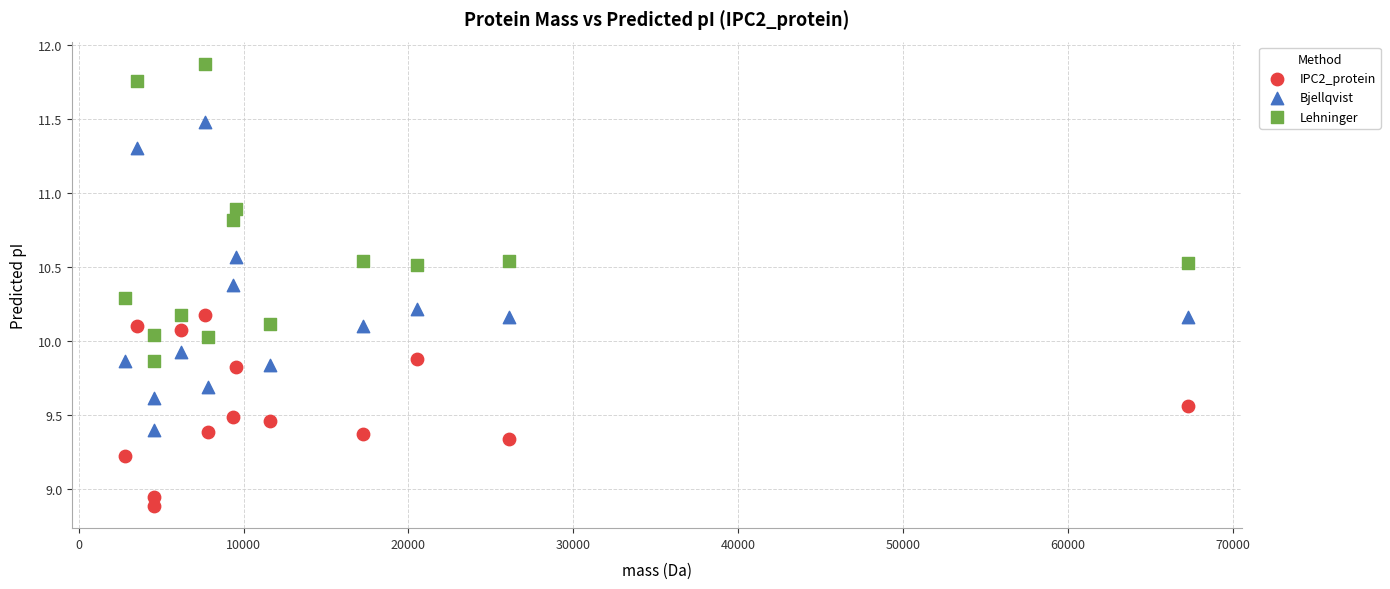

Which series has the largest Y range (max minus min)?

Bjellqvist